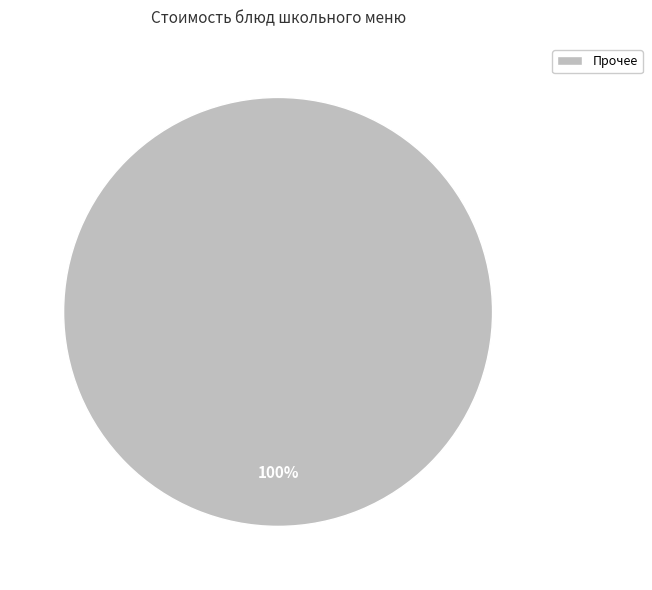

Which slice represents more than half of the pie?

Прочее